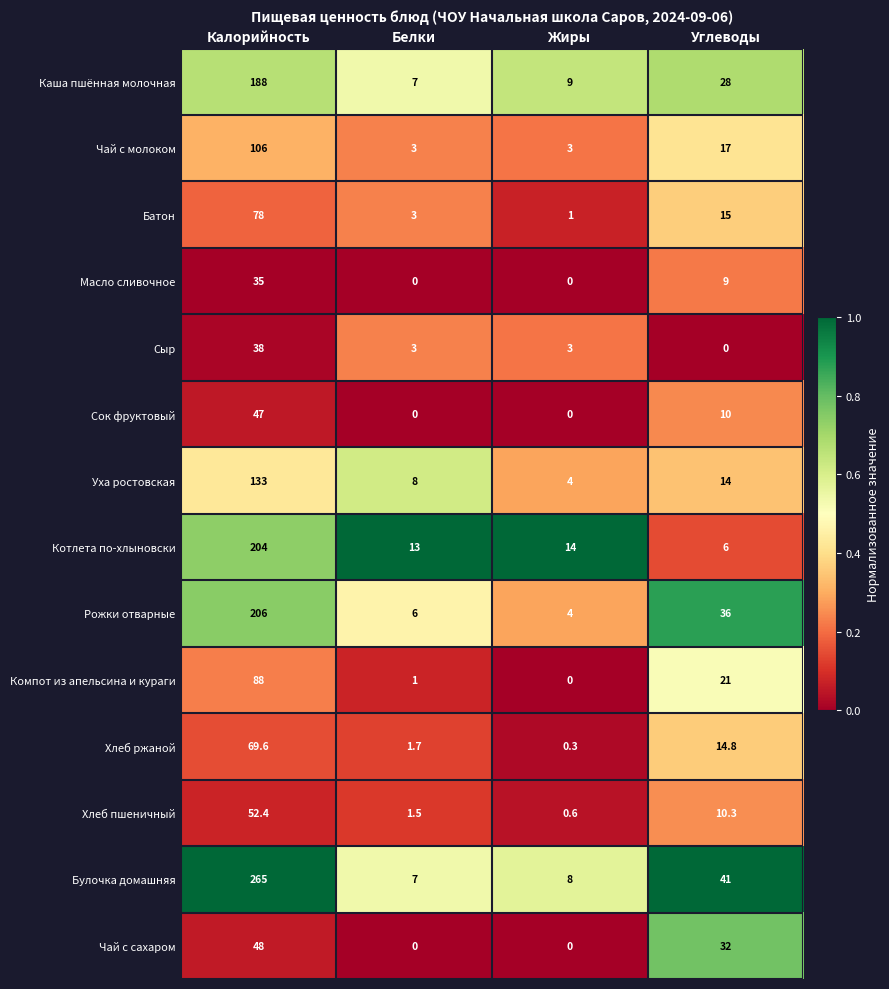

What is the sum of the Компот из апельсина и кураги values at Жиры and Калорийность?

88.0